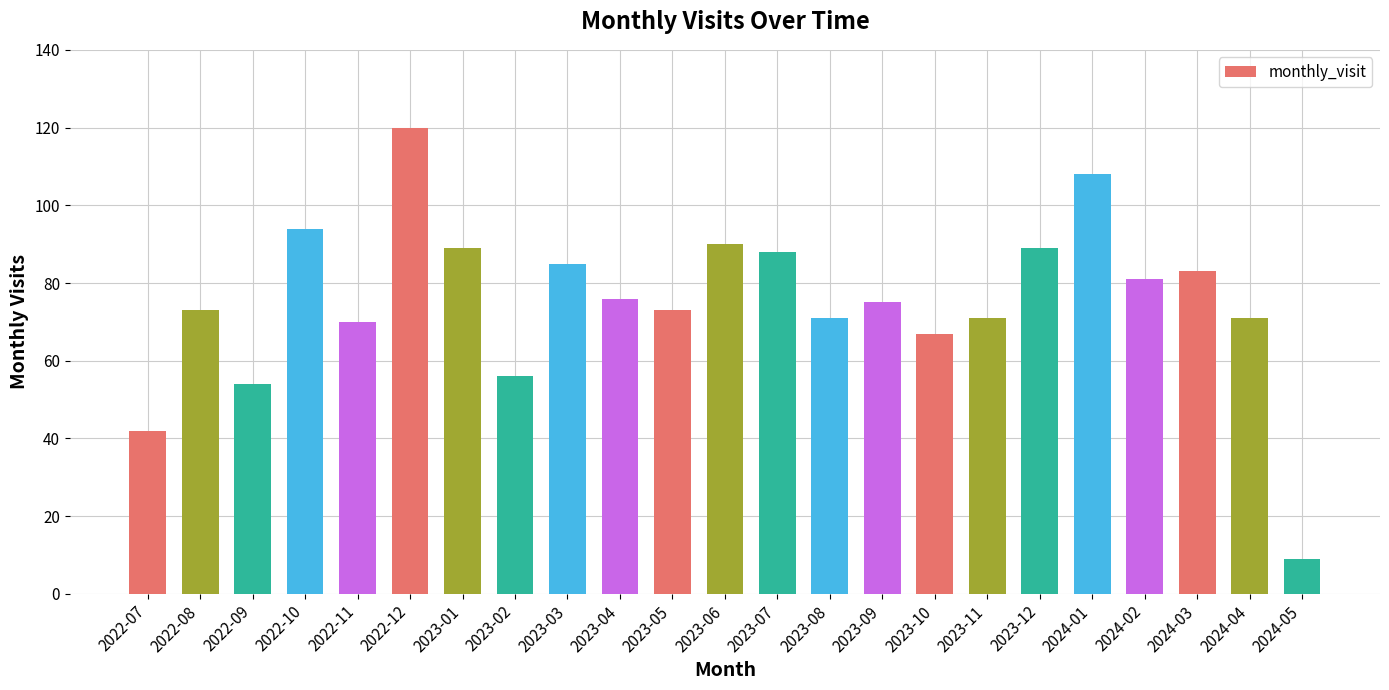

What is the difference between the maximum and minimum values?

111